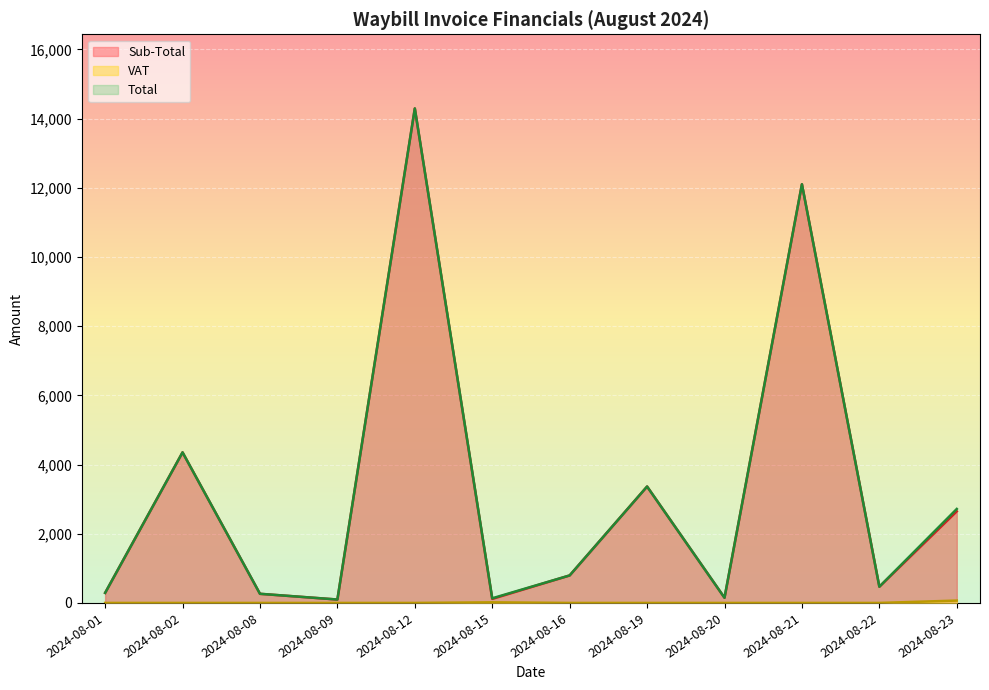

True or false: VAT has more than 0 points higher than both neighbors.

True